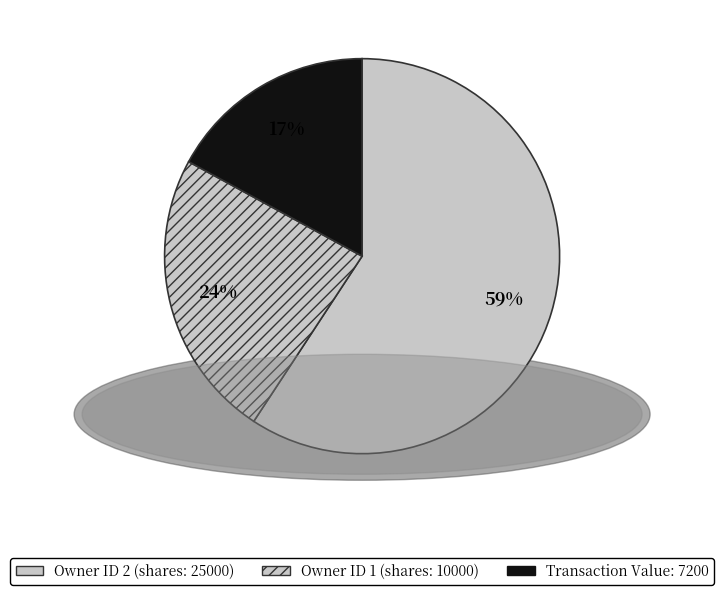

How many slices are in this pie chart?

3